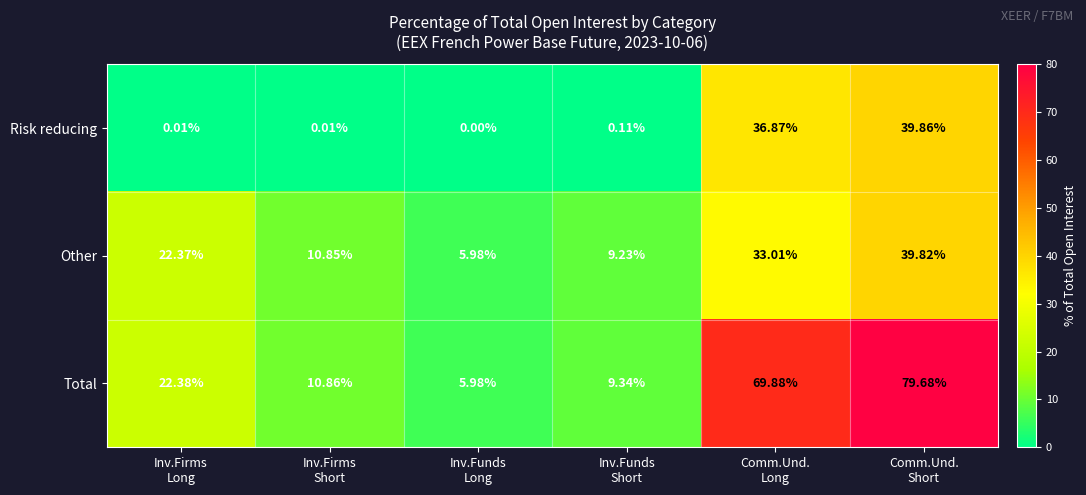

Rank the series by their average value, from highest to lowest.

Total, Other, Risk reducing